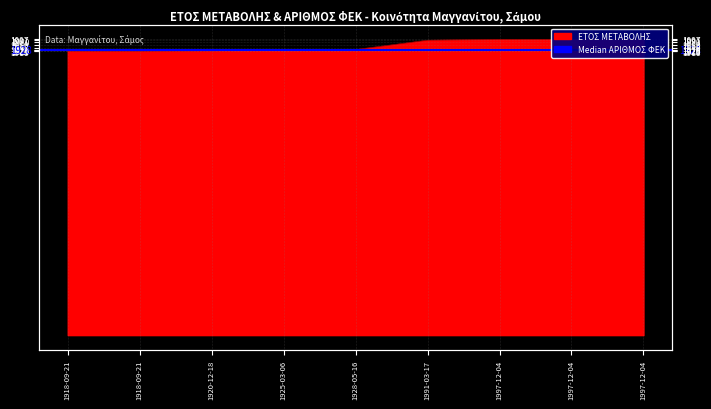

Is it true that the value at 1997-12-04 is 668?

False